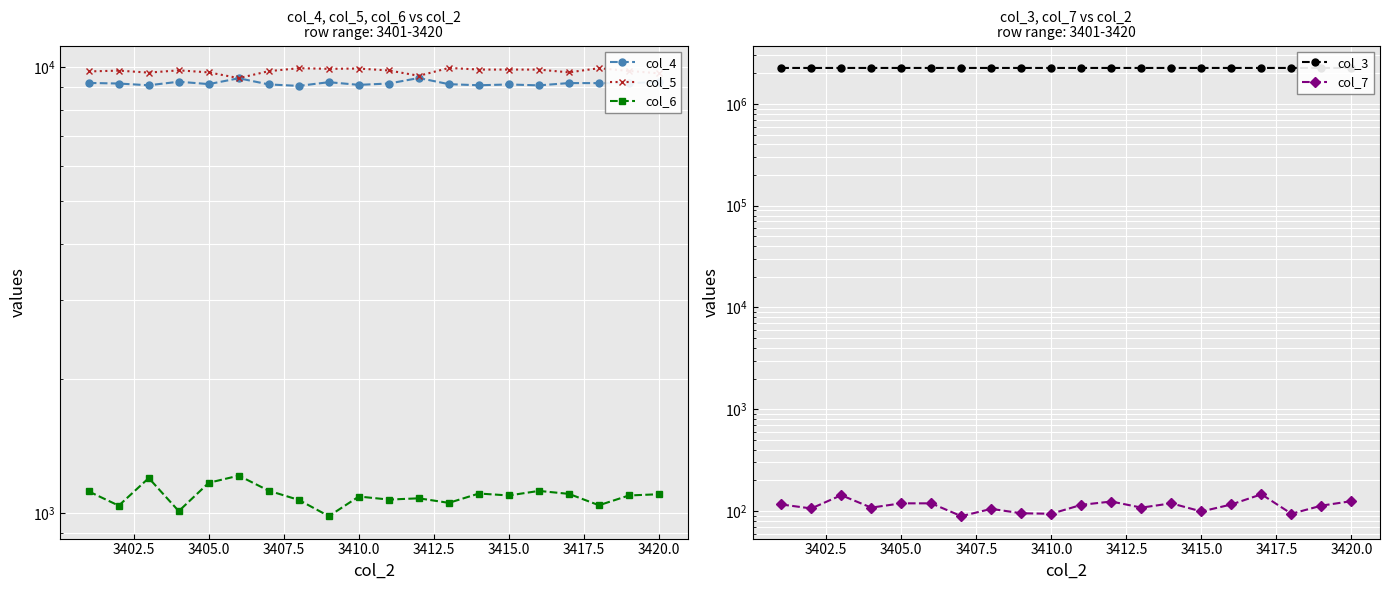

How many series are shown in this chart?

5